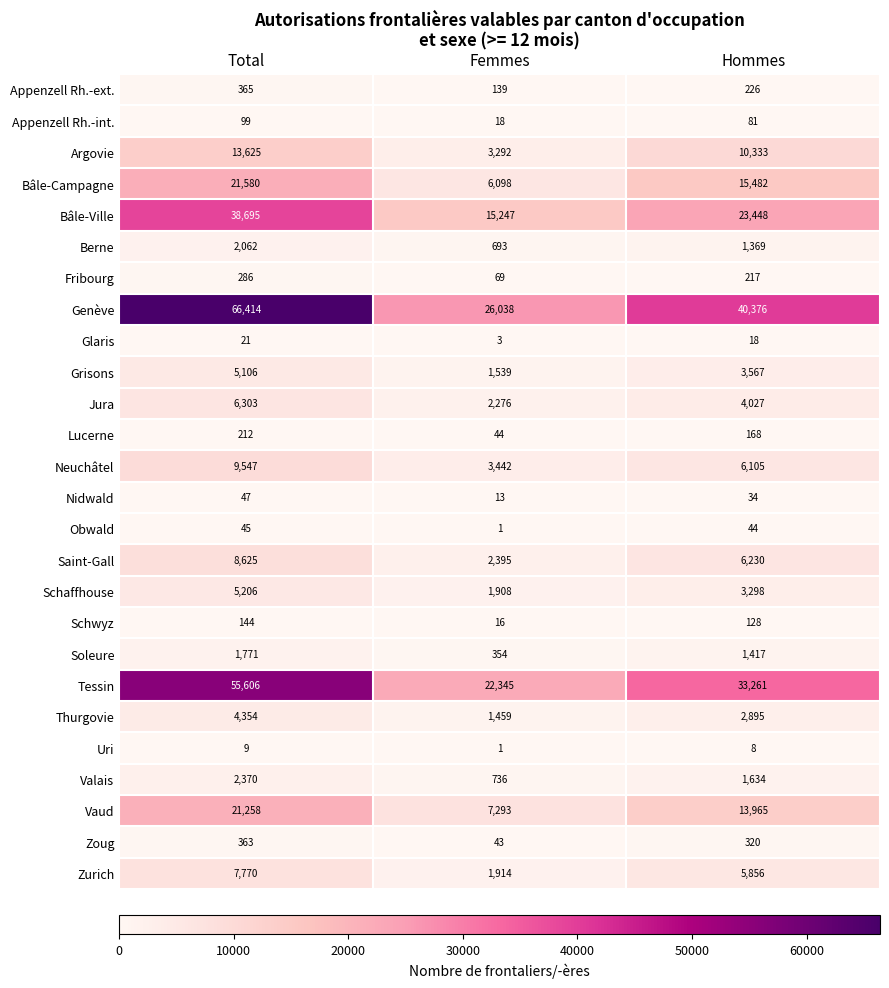

What is the minimum value shown in the chart?

1